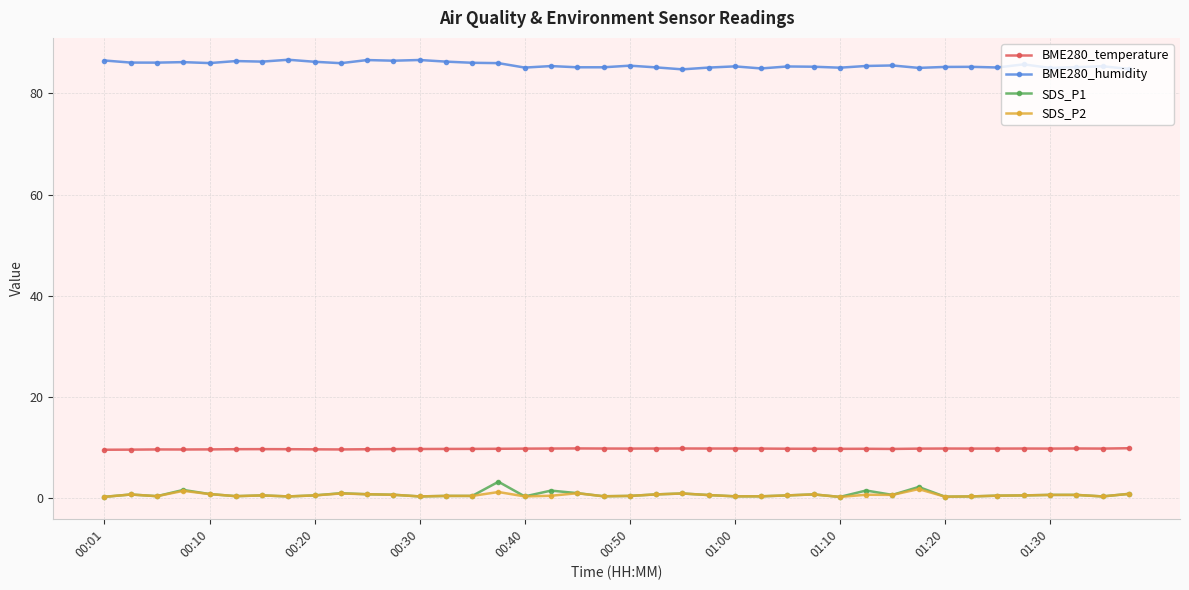

True or false: SDS_P2 and BME280_temperature cross at least once.

False